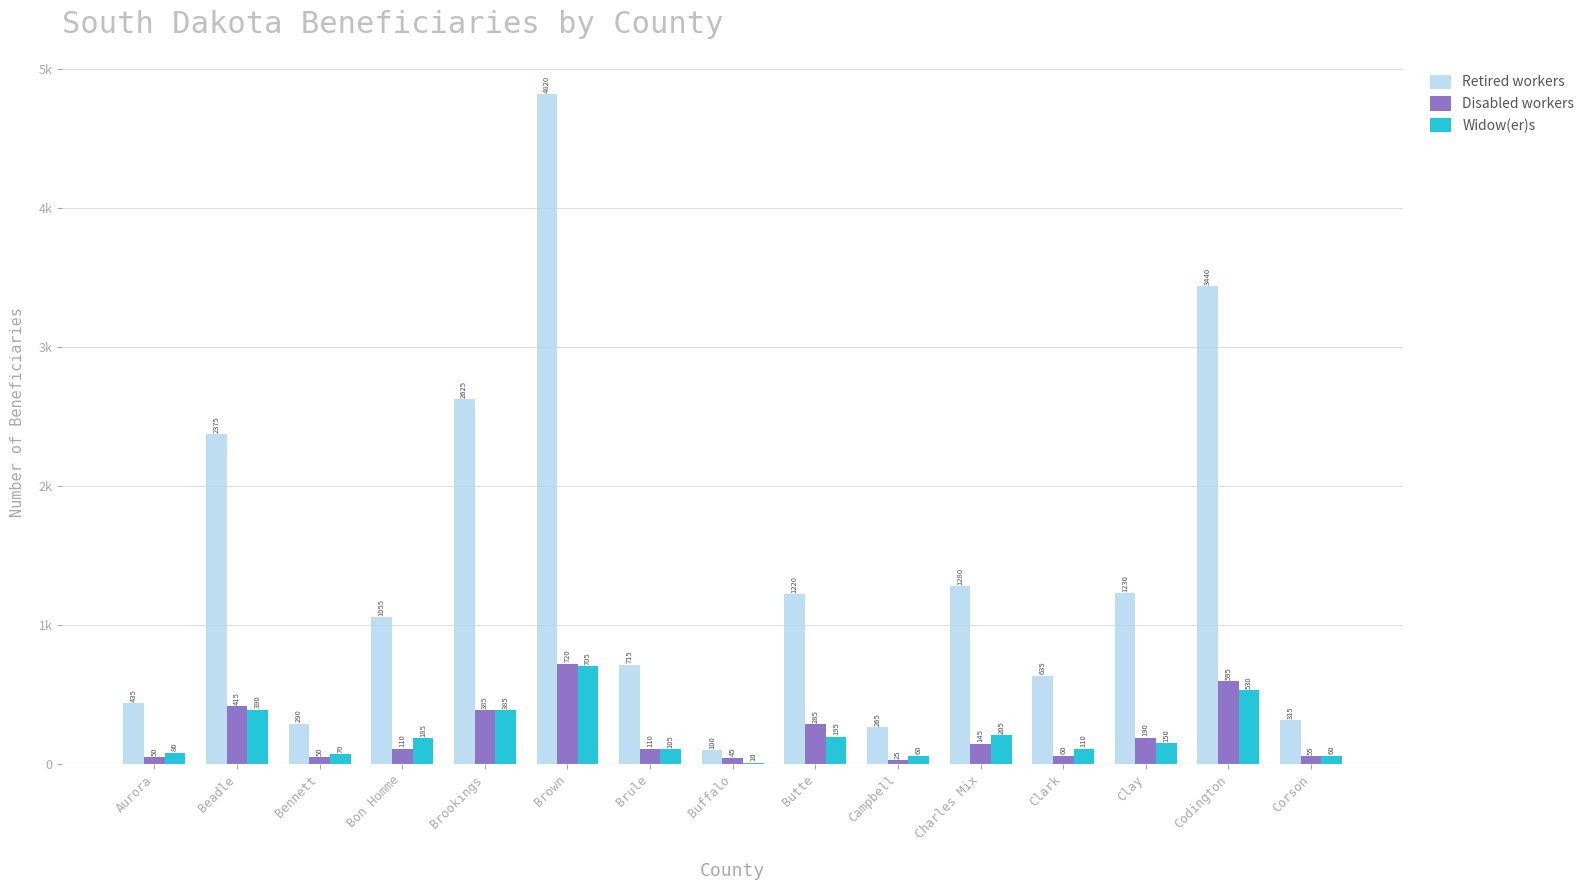

What is the average value of the Widow(er)s series?

216